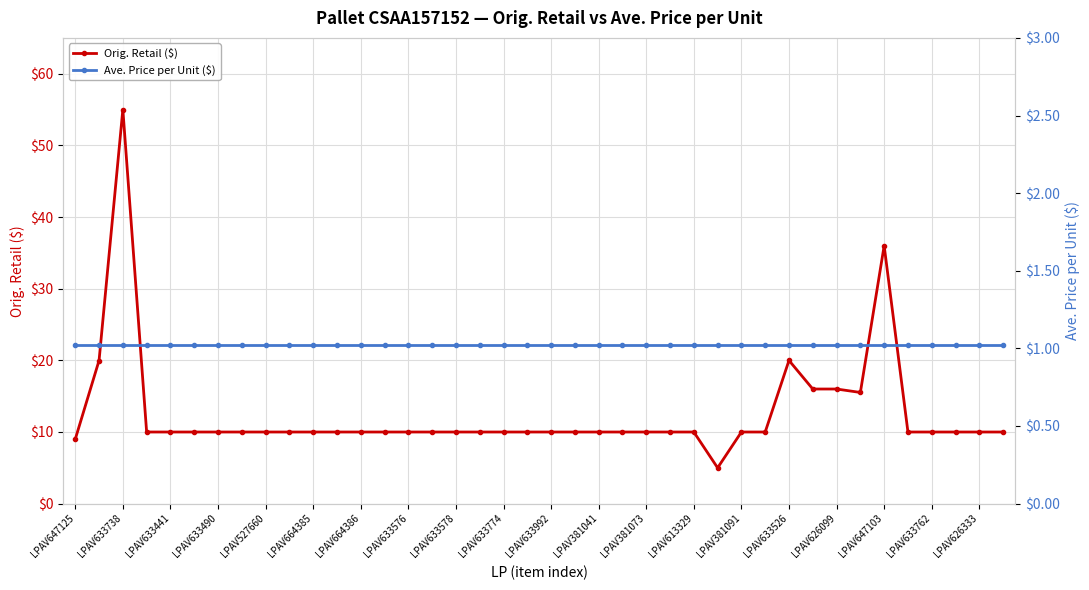

The value of Orig. Retail ($) at LPAV633992 is 10.0. True or false?

True